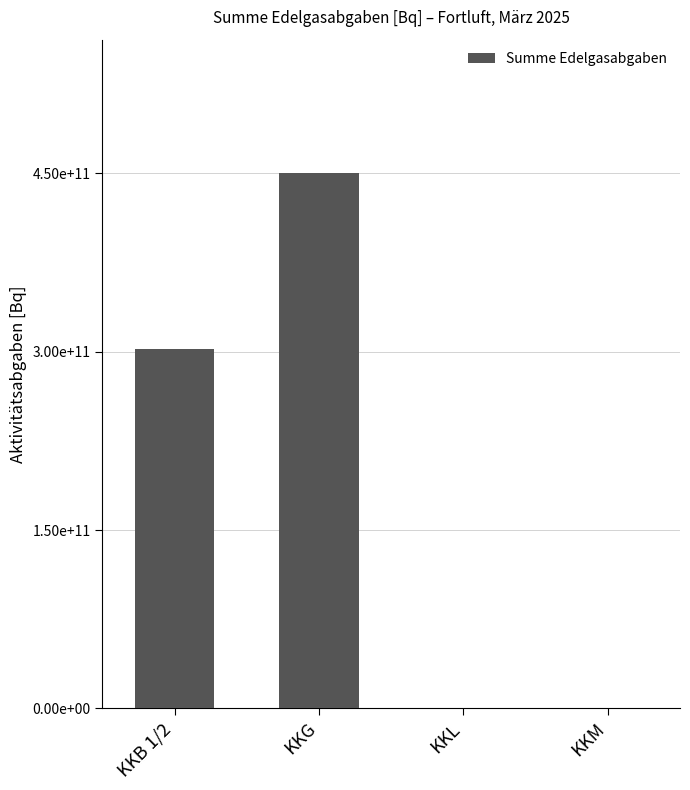

Are the bars horizontal?

No